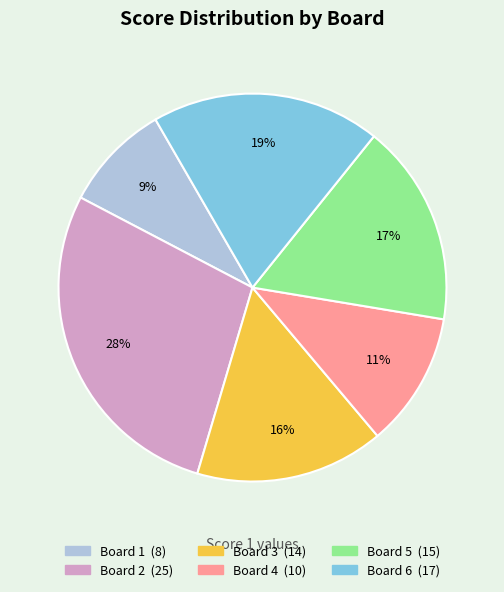

Combined, do Board 6 and Board 2 account for over 50%?

No